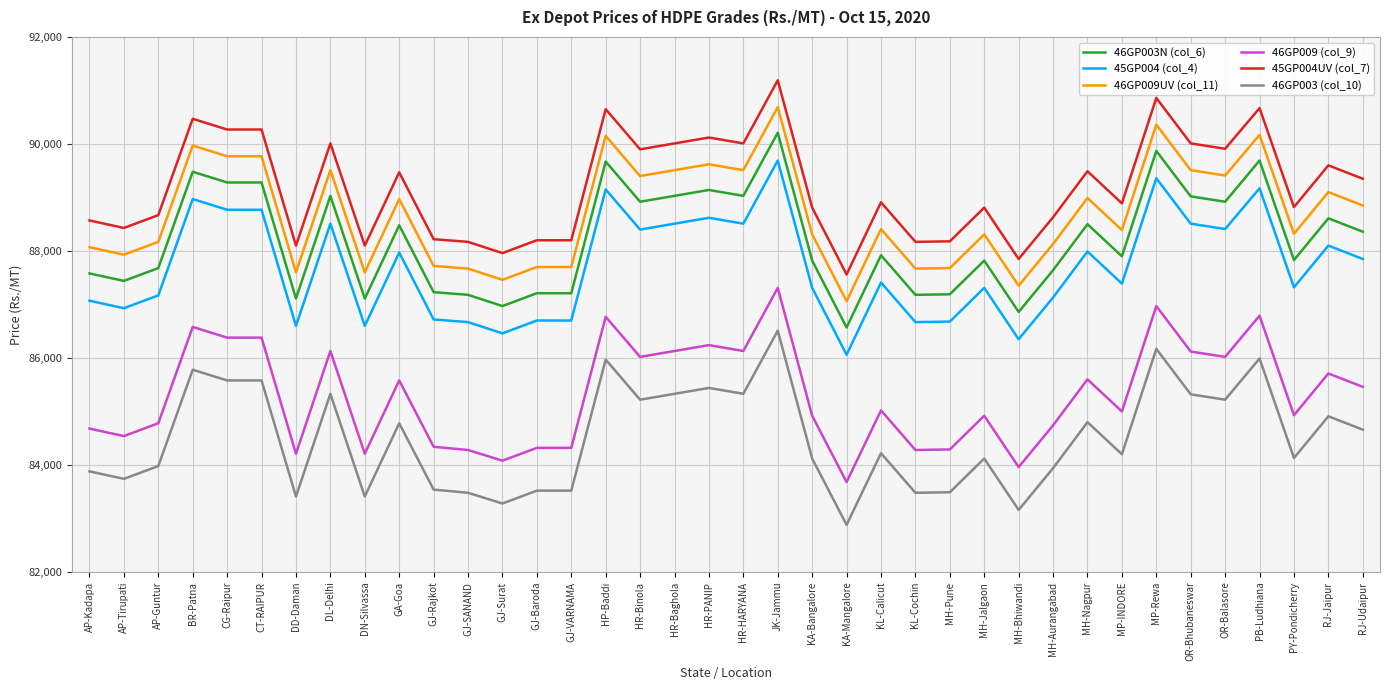

List the series in order of their peak value, highest first.

45GP004UV (col_7), 46GP009UV (col_11), 46GP003N (col_6), 45GP004 (col_4), 46GP009 (col_9), 46GP003 (col_10)